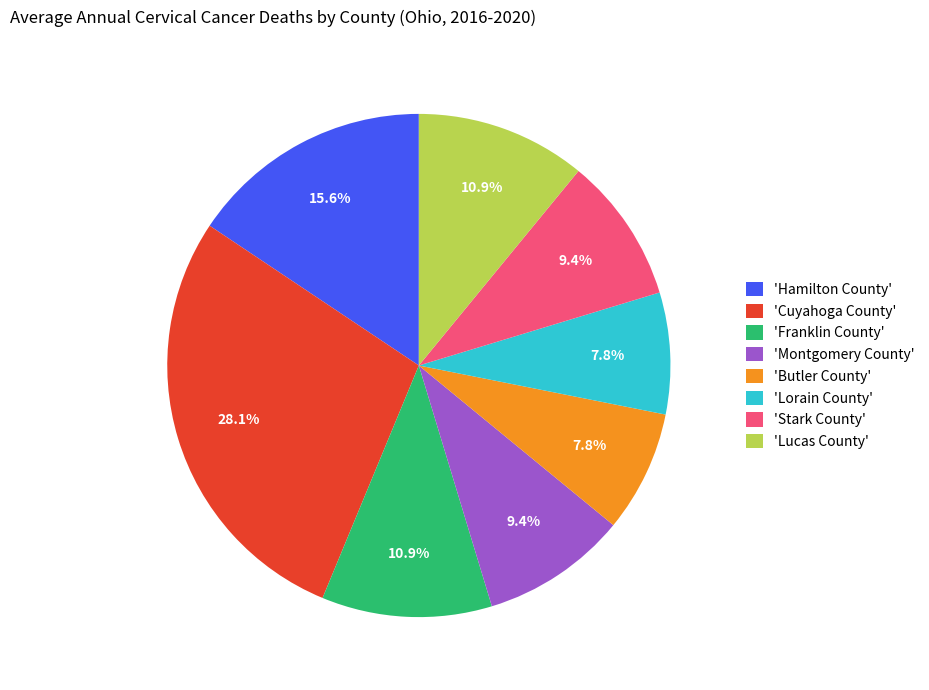

Is there any slice that represents more than half of the pie?

No